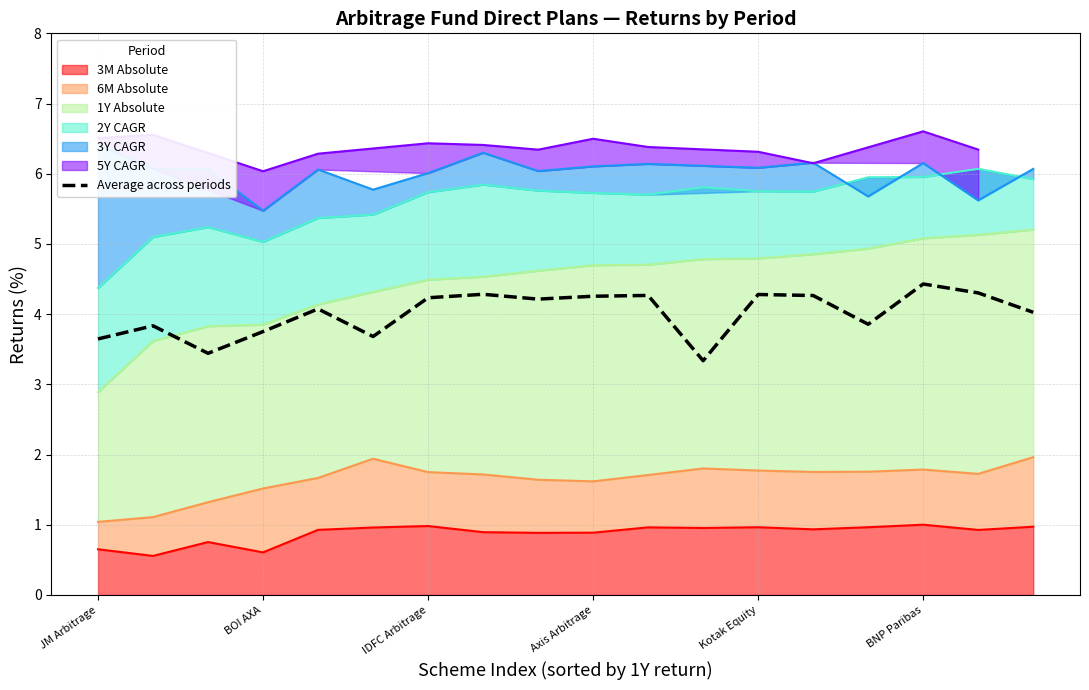

What position from the right is 10?

8